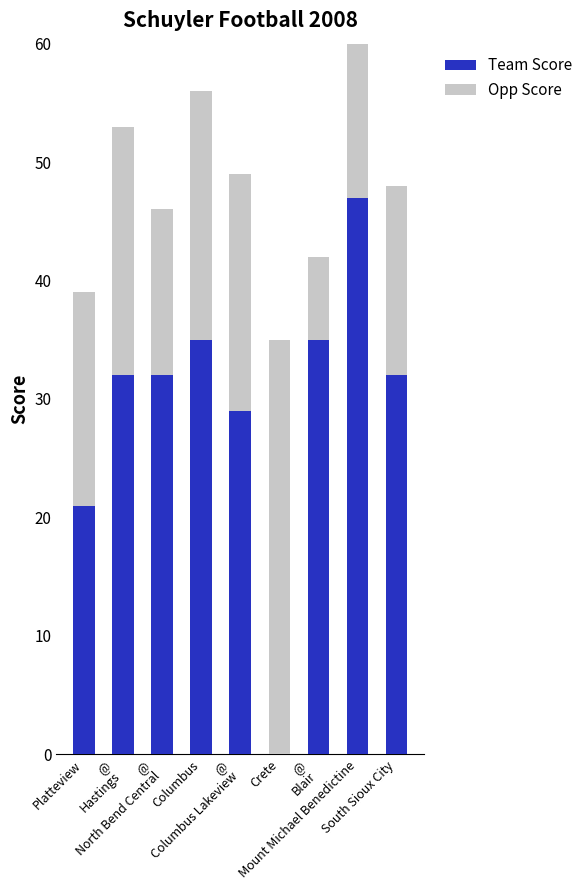

Read the Opp Score value at @
Blair, to the nearest 10.

10